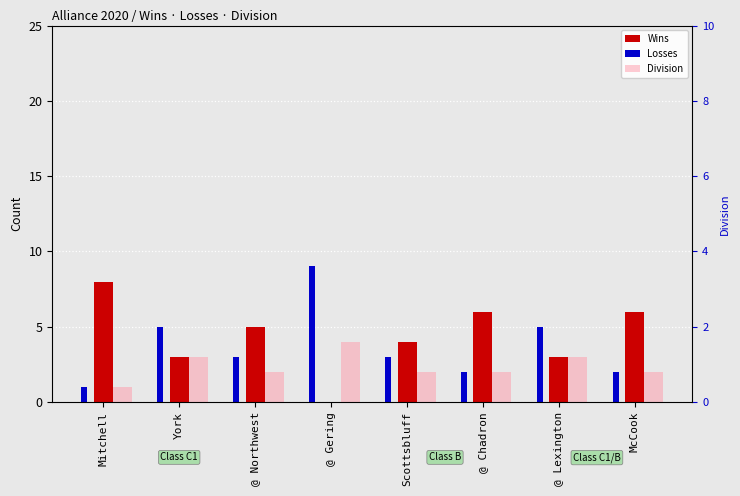

Reading right to left, list all the values displayed in this chart.

Wins: 6	3	6	4	0	5	3	8
Losses: 2	5	2	3	9	3	5	1
Division: 2	3	2	2	4	2	3	1